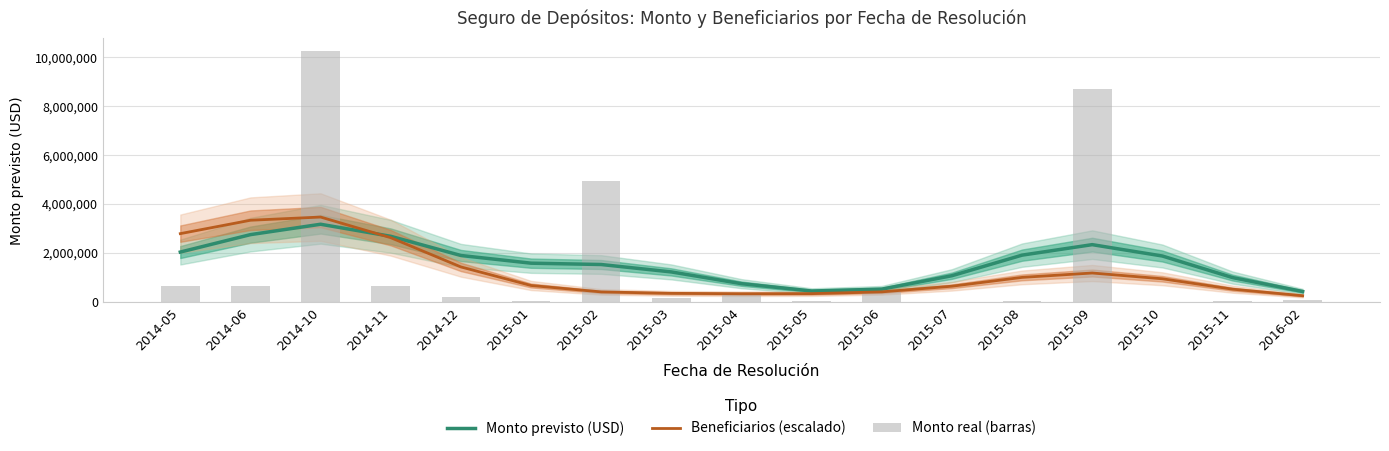

What is the sum of all Beneficiarios (escalado) values?

20673973.2